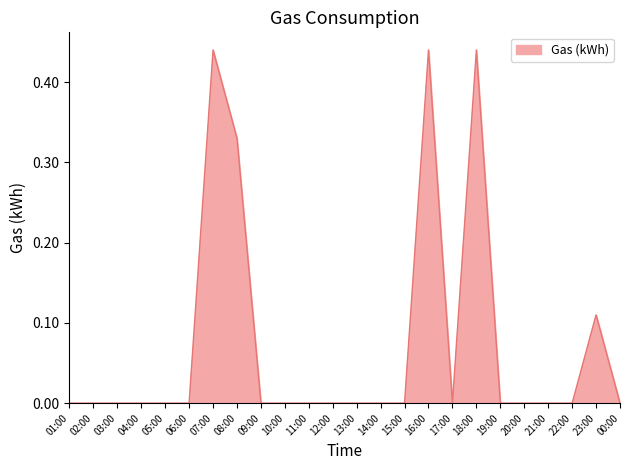

True or false: there are more than 2 points higher than both neighbors.

True